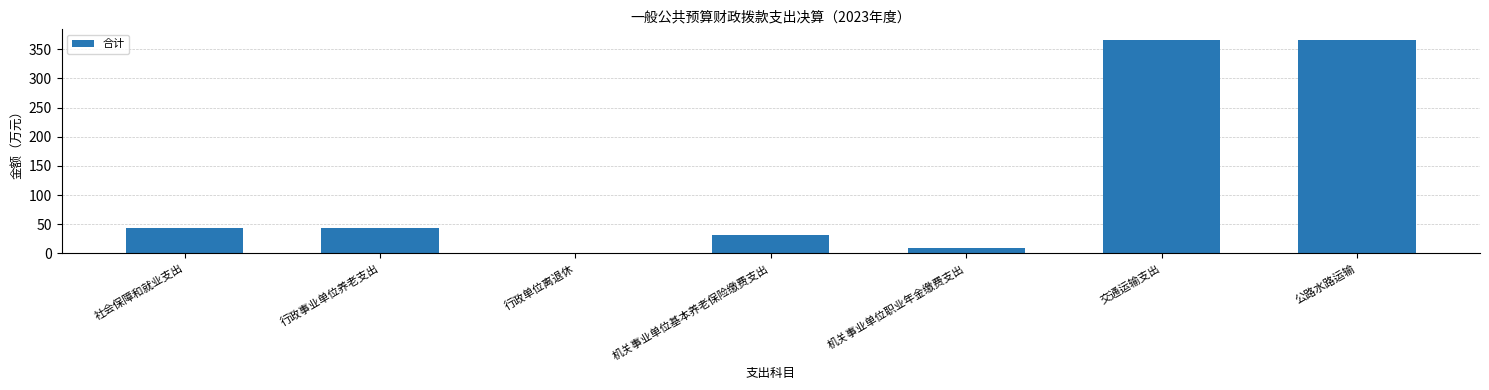

What is the difference between the maximum and minimum values?

364.7